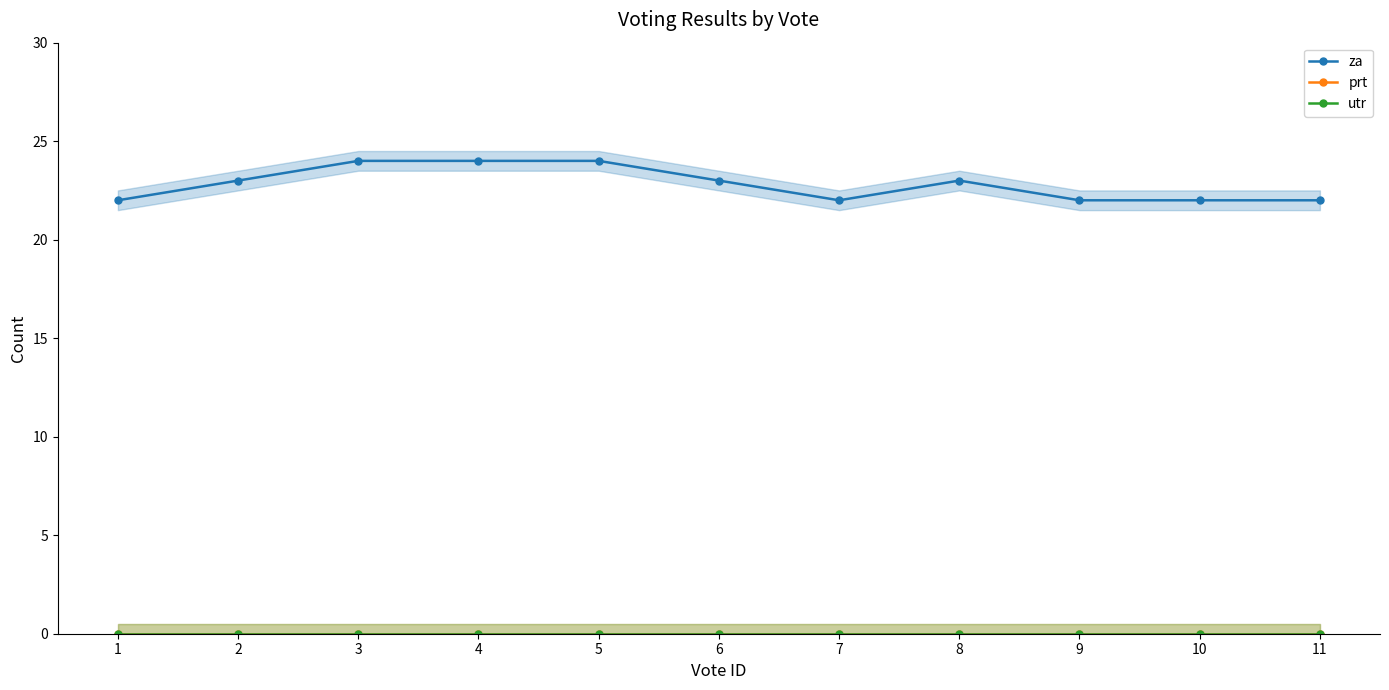

Reading left to right, transcribe all the data shown in this chart.

za: 1=22	2=23	3=24	4=24	5=24	6=23	7=22	8=23	9=22	10=22	11=22
prt: 1=0	2=0	3=0	4=0	5=0	6=0	7=0	8=0	9=0	10=0	11=0
utr: 1=0	2=0	3=0	4=0	5=0	6=0	7=0	8=0	9=0	10=0	11=0